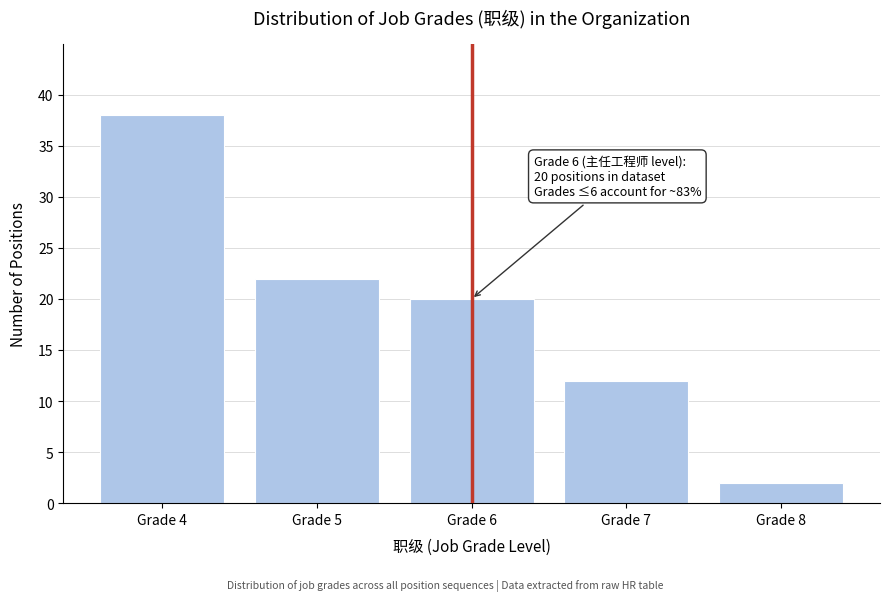

Reading left to right, transcribe all the data shown in this chart.

Grade 4=38	Grade 5=22	Grade 6=20	Grade 7=12	Grade 8=2